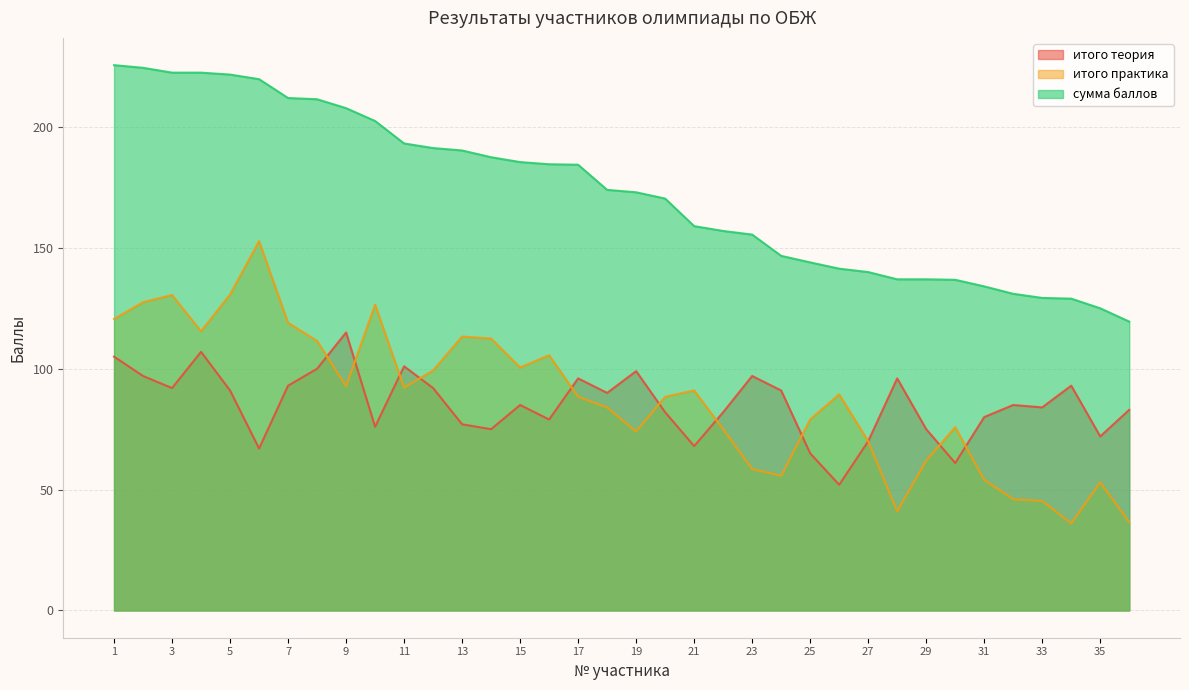

Between 25 and 35, which series saw the biggest shift?

итого практика